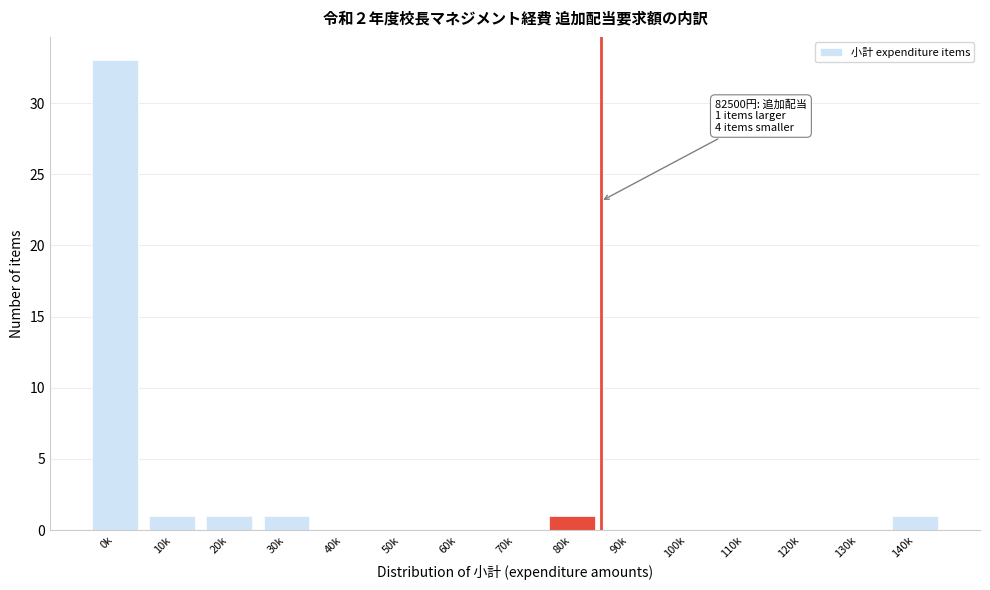

Reading right to left, list all the values displayed in this chart.

140k=1	130k=0	120k=0	110k=0	100k=0	90k=0	80k=1	70k=0	60k=0	50k=0	40k=0	30k=1	20k=1	10k=1	0k=33